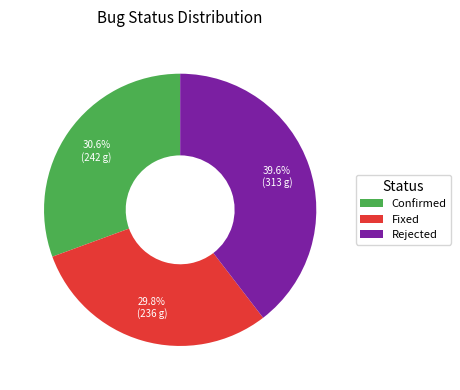

Which has a higher value, Fixed or Rejected?

Rejected